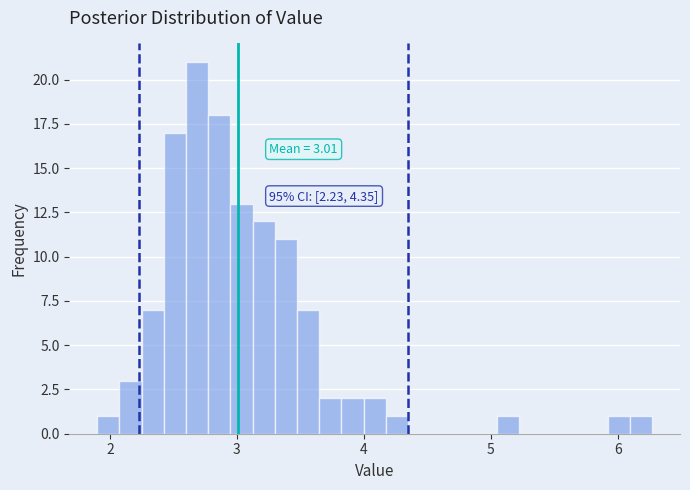

Around what value on the x-axis is the tallest bar? Give the approximate position of its centre, as read against the axis.

2.7